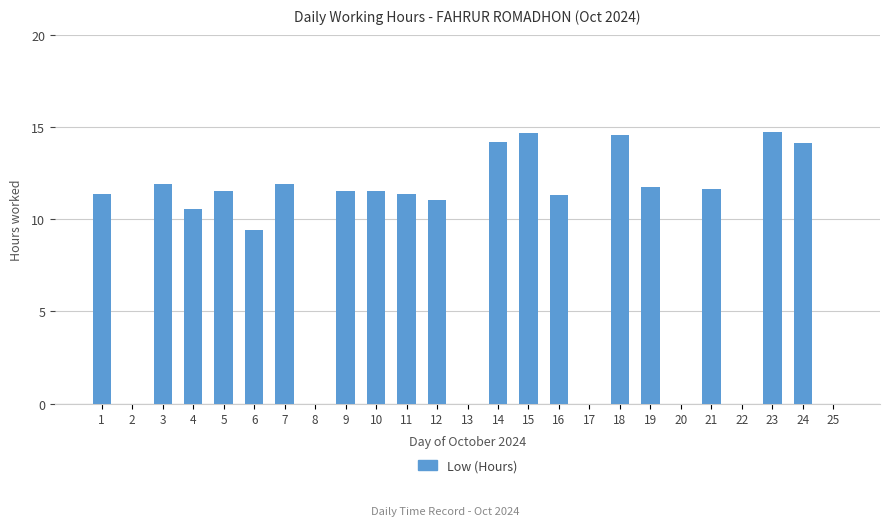

Where does the data first go above 11?

1